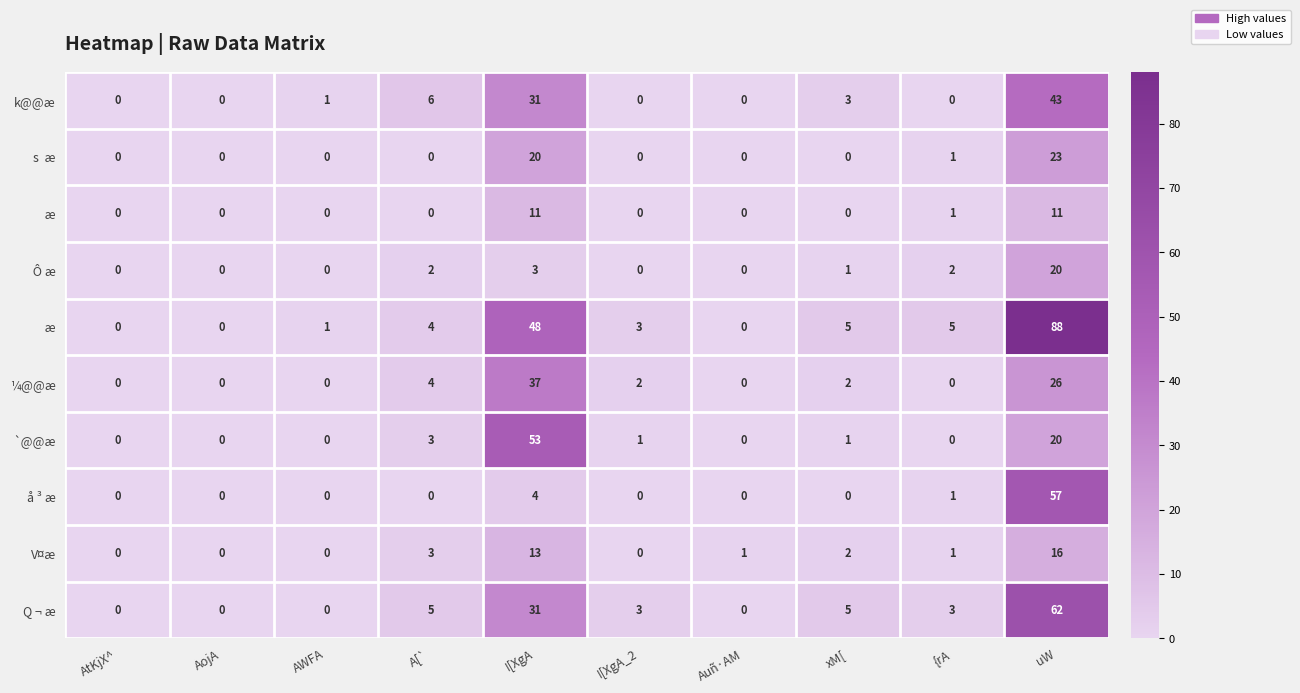

What is the total value across all series at I[XgA?

251